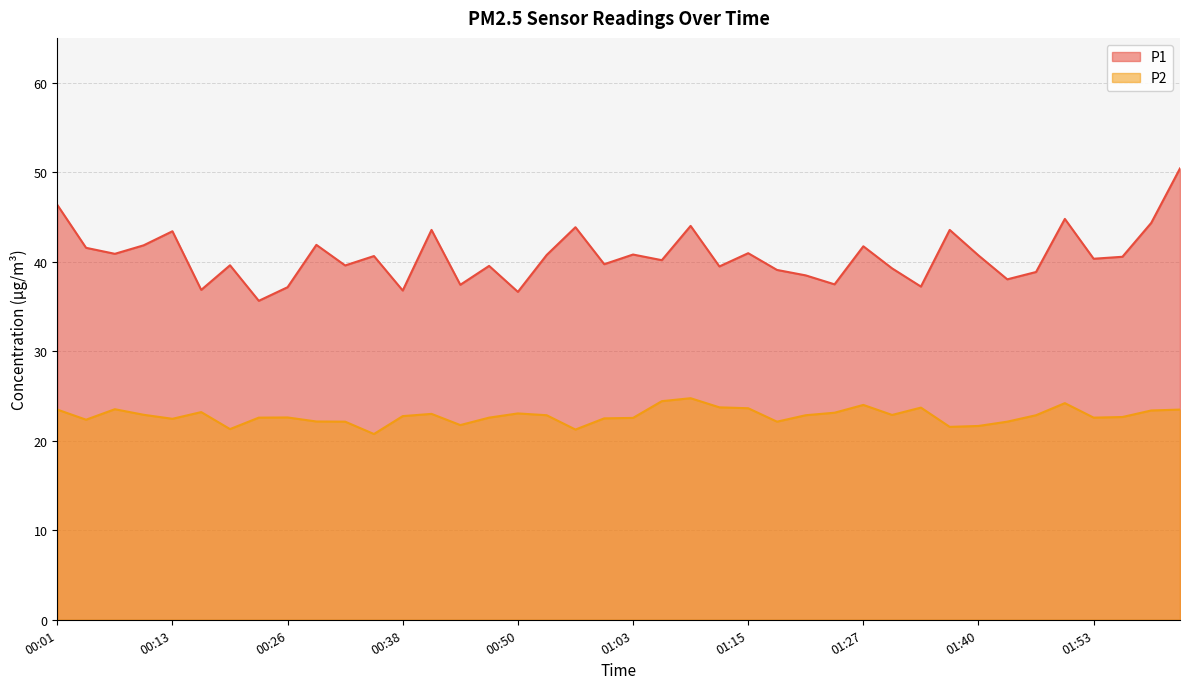

Which category has the highest value across all series?

02:02